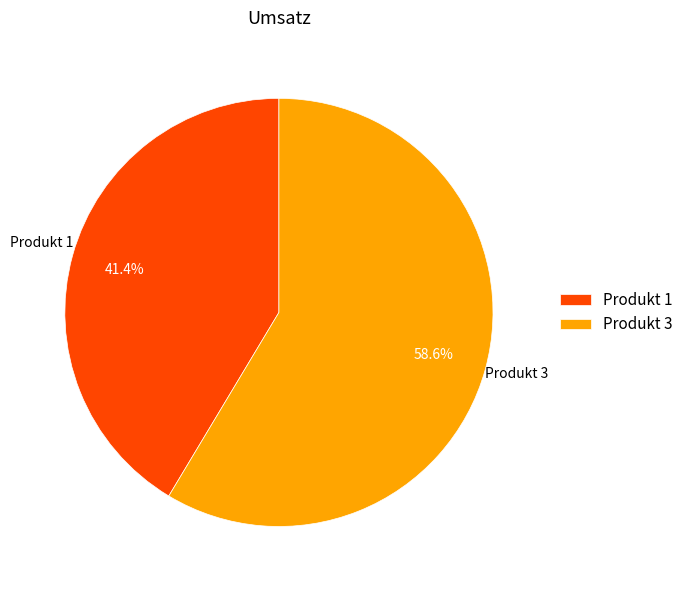

What is the largest slice in the pie chart?

Produkt 3